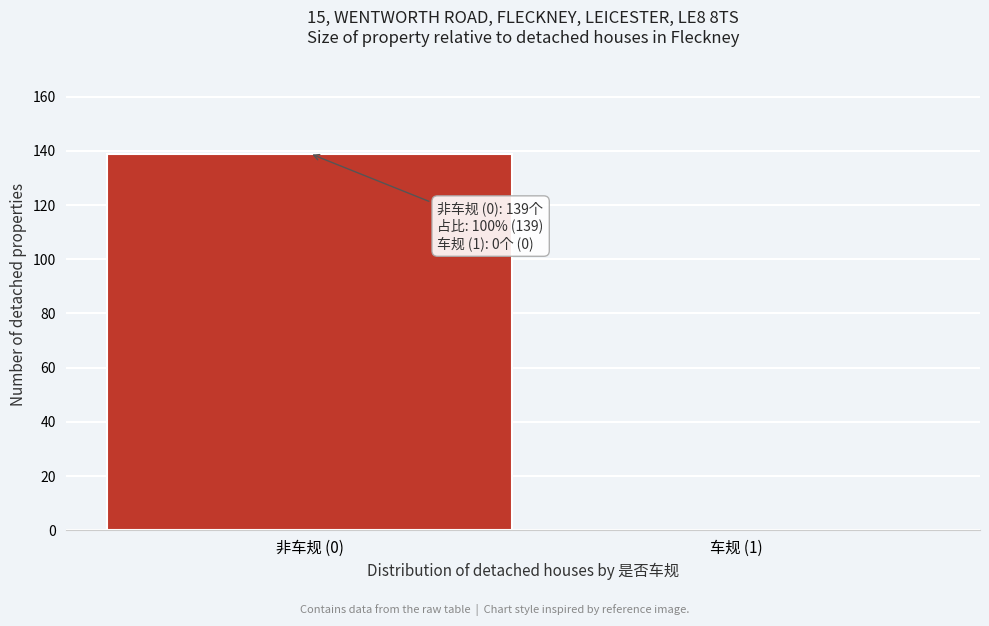

Reading left to right, extract all data points from this chart.

非车规 (0)=139	车规 (1)=0